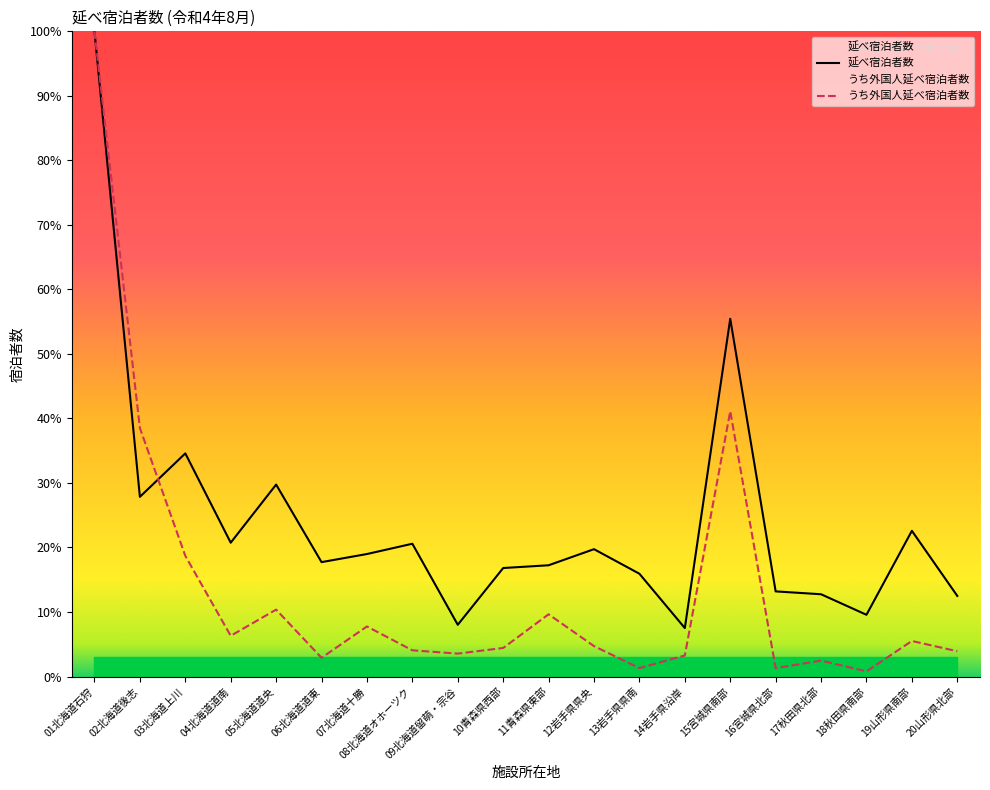

How many data points in うち外国人延べ宿泊者数 are less than 4?

8